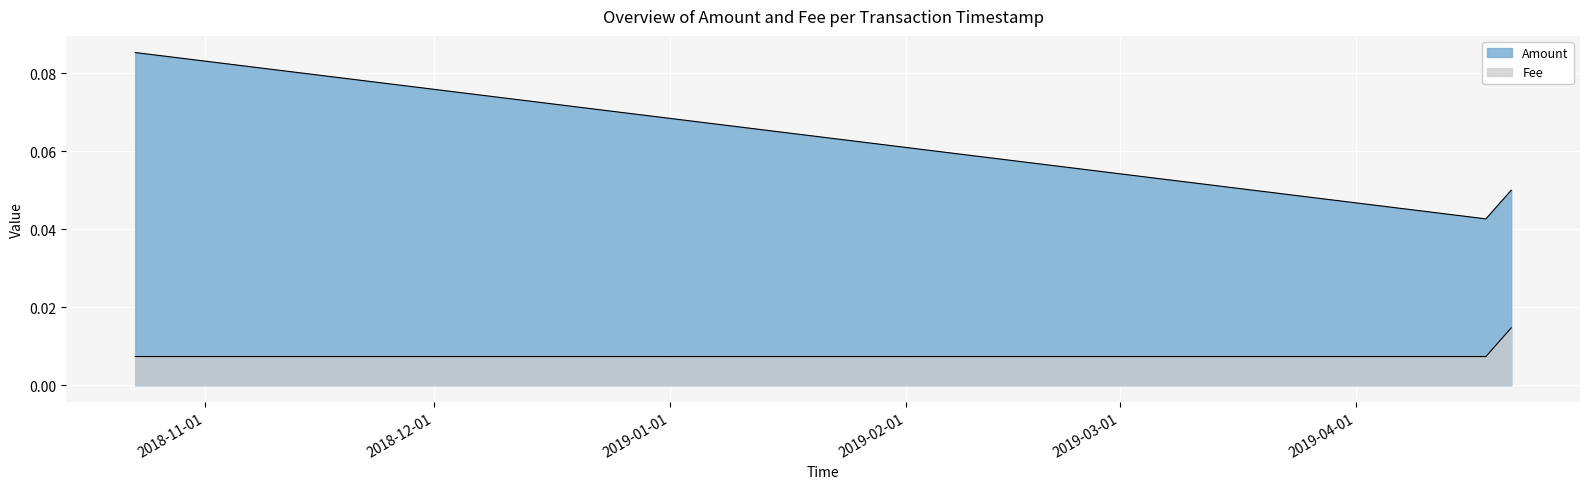

Which series has the largest total across all categories?

Amount